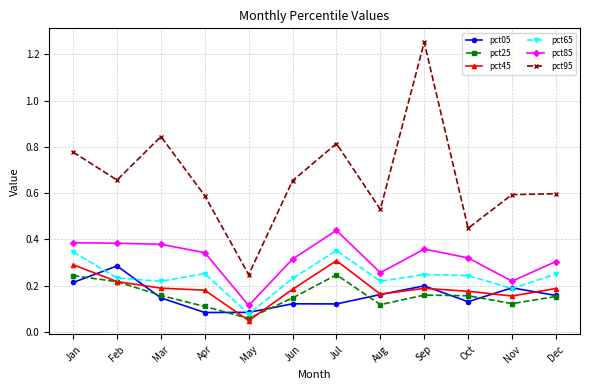

How many pct45 values are between 0 and 1?

12